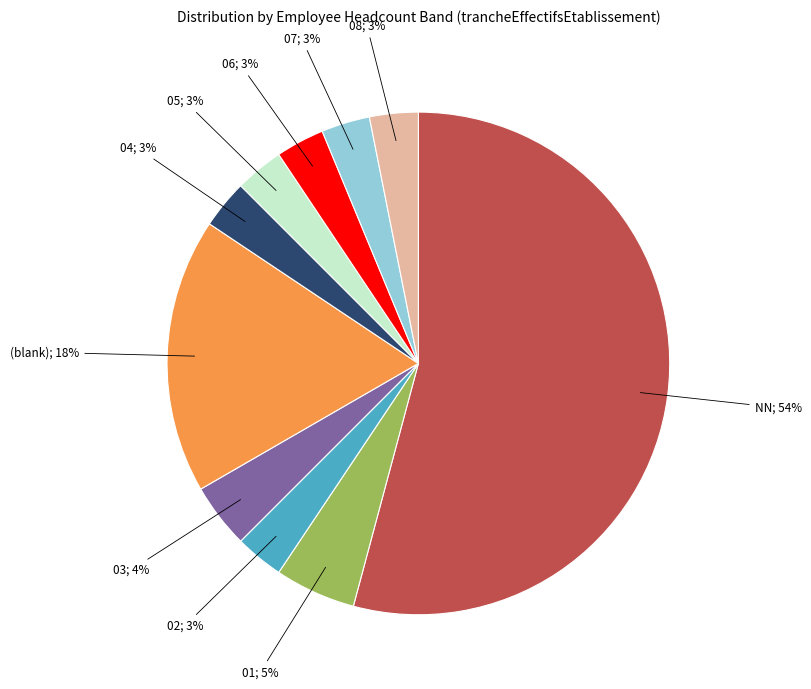

To the nearest percent, what is the average slice percentage?

10%